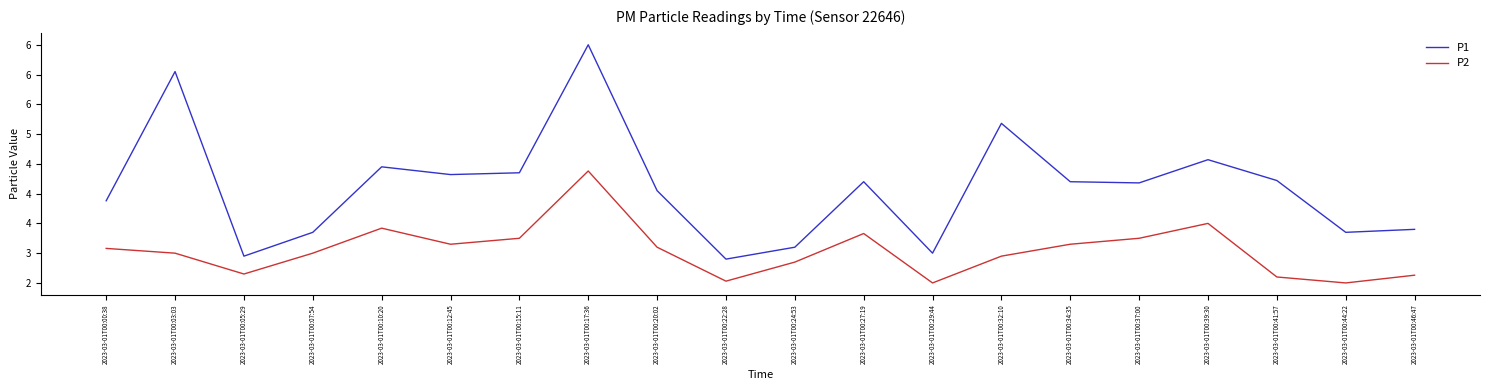

What is the sum of all P2 values?

60.8